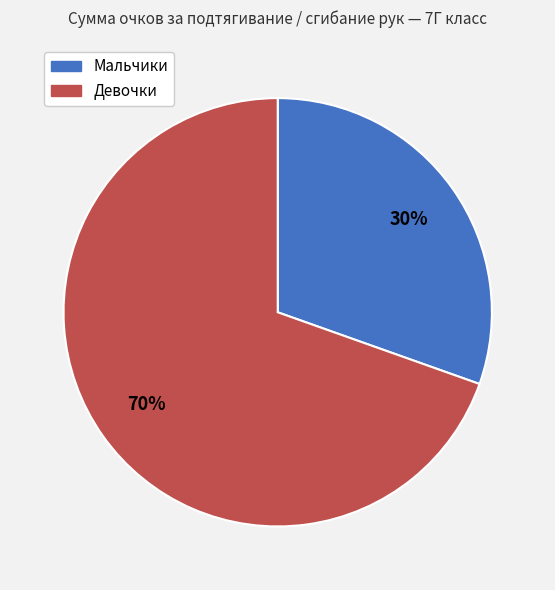

Is there any slice that represents more than half of the pie?

Yes